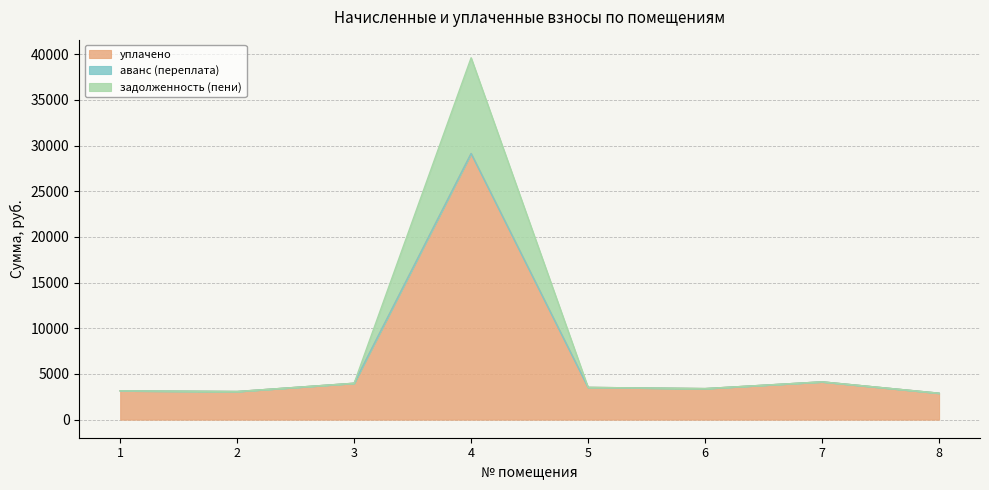

At which category is the sum across all series the highest?

4